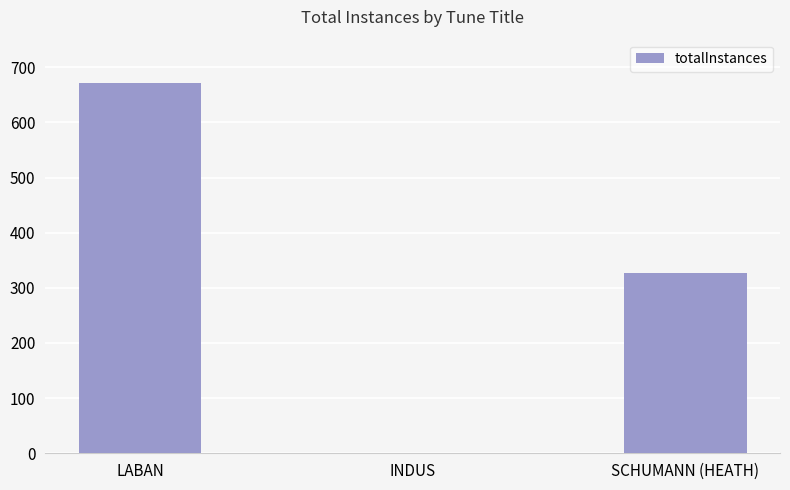

What is the sum of all values?

999